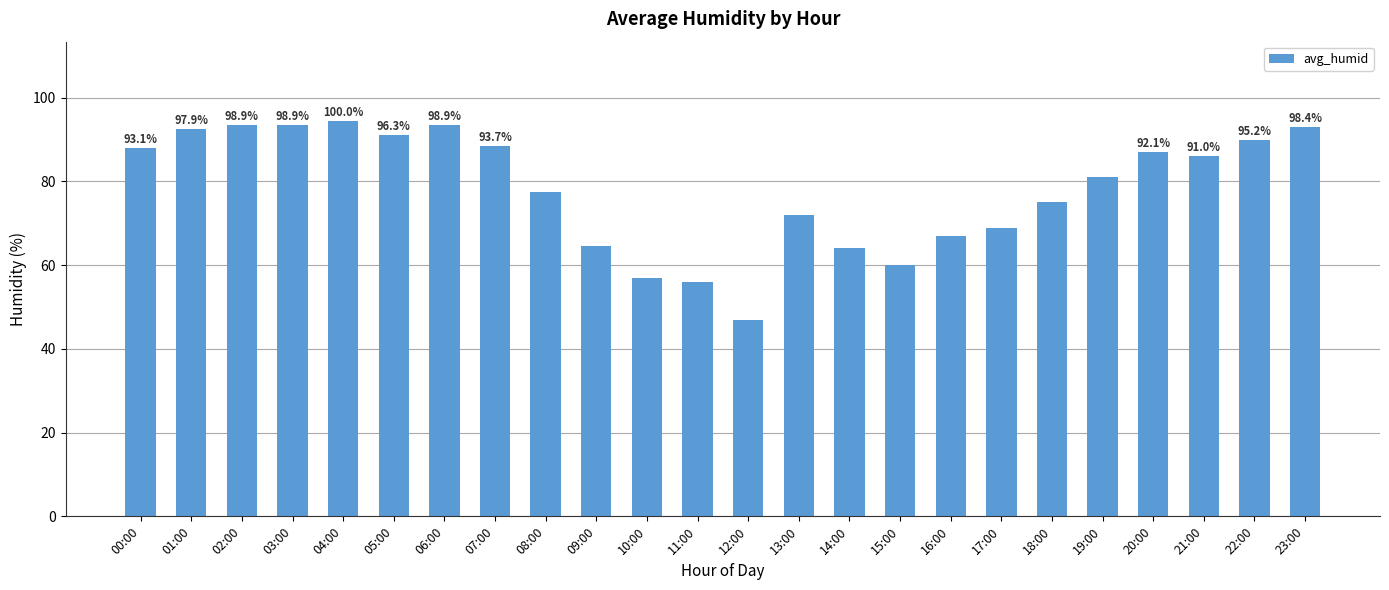

The chart shows a value of 126.9 at 19:00. True or false?

False